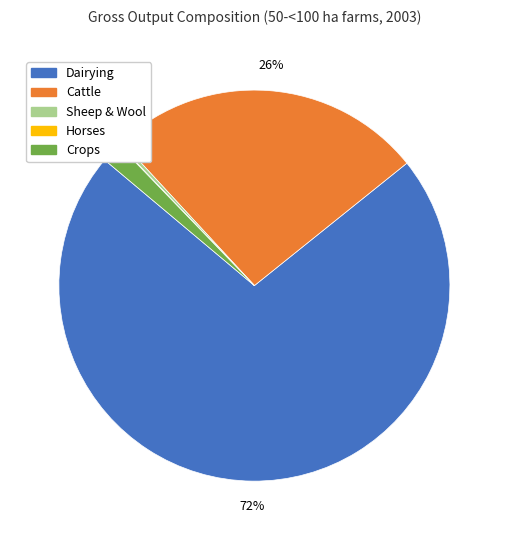

To the nearest percent, what is the difference between the largest and smallest slice percentages?

72%